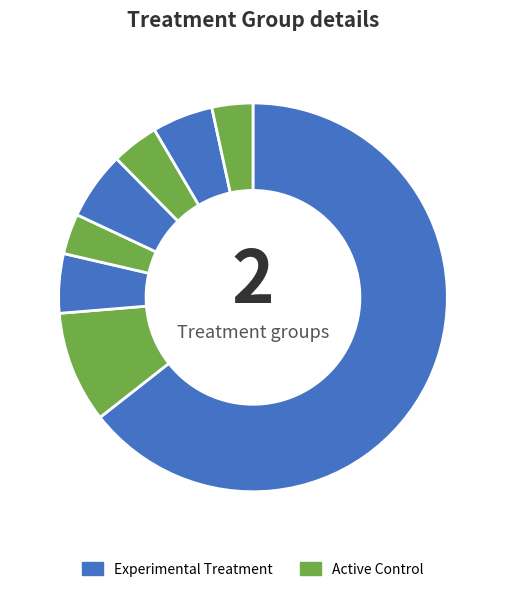

Count the number of slices in the pie.

8